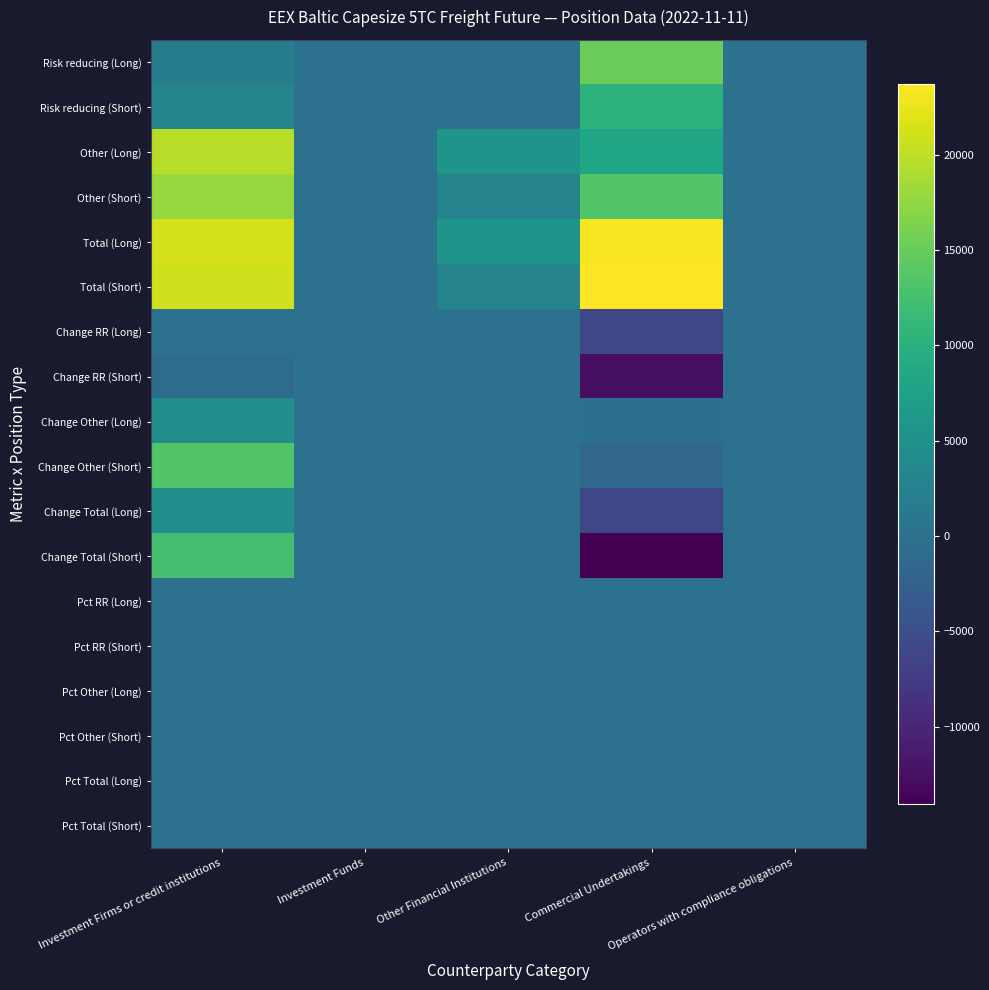

At which category is the sum across all series the highest?

Investment Firms or credit institutions